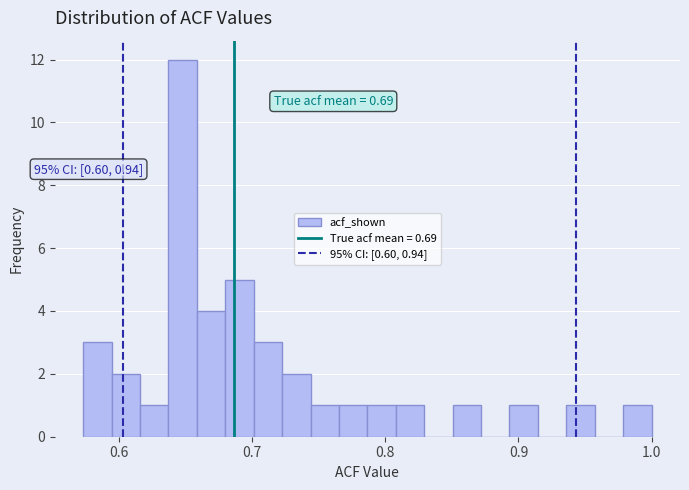

Read against the x-axis, roughly where is the centre of the tallest bar?

0.65